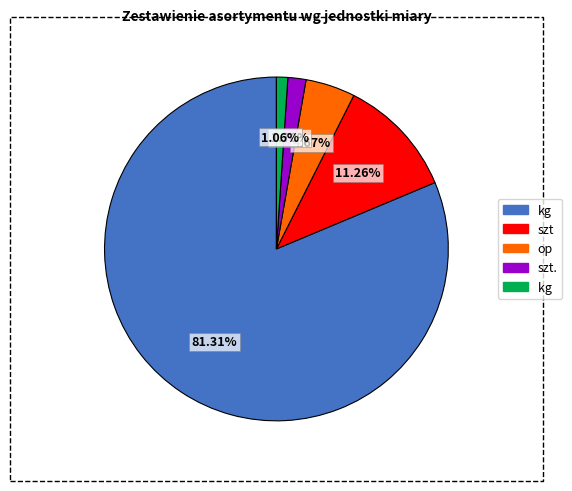

Does any single category account for the majority?

Yes